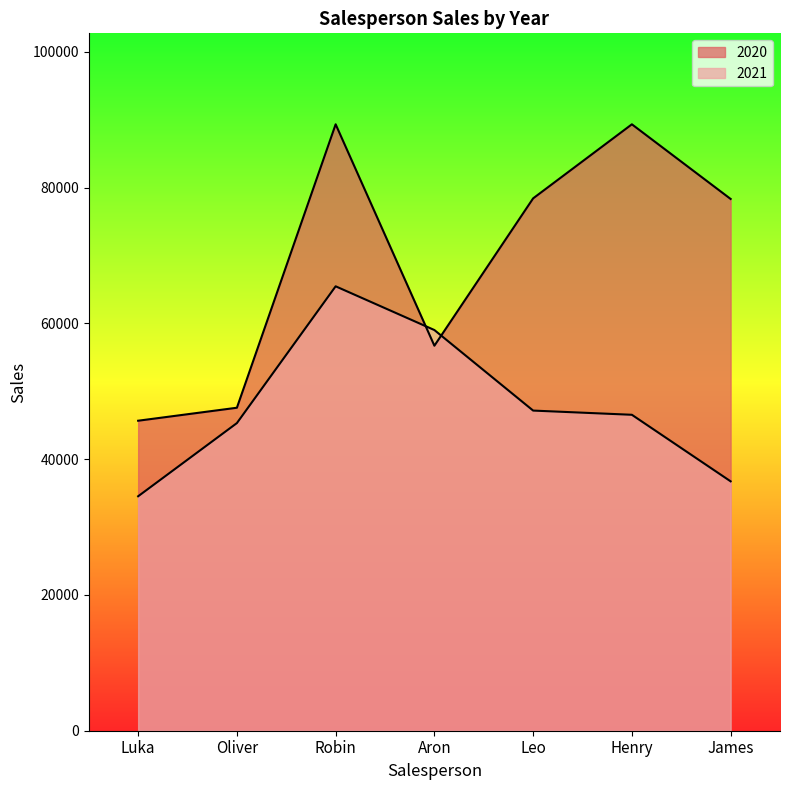

How many lines are shown in the chart?

2